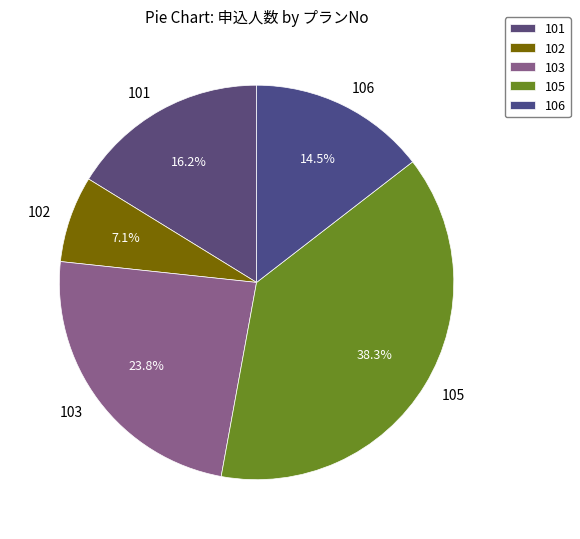

What is the ratio of the value at 101 to the value at 105?

0.4